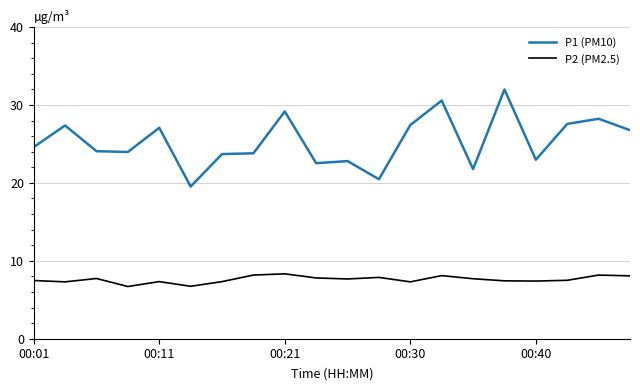

List the series in order of their overall mean, lowest first.

P2 (PM2.5), P1 (PM10)